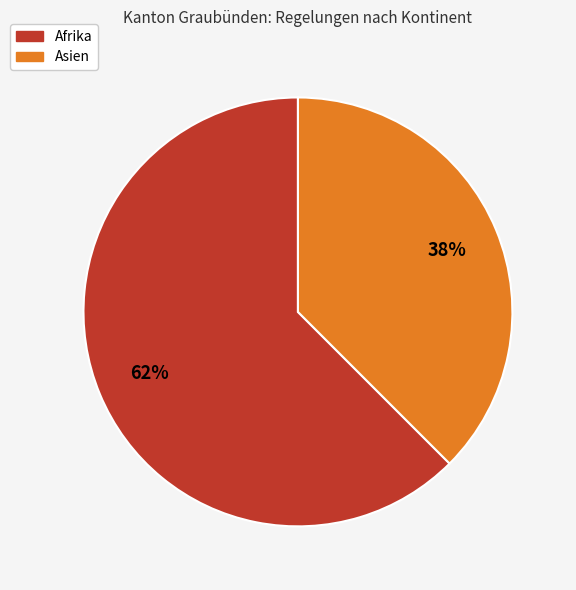

Does any single category account for the majority?

Yes